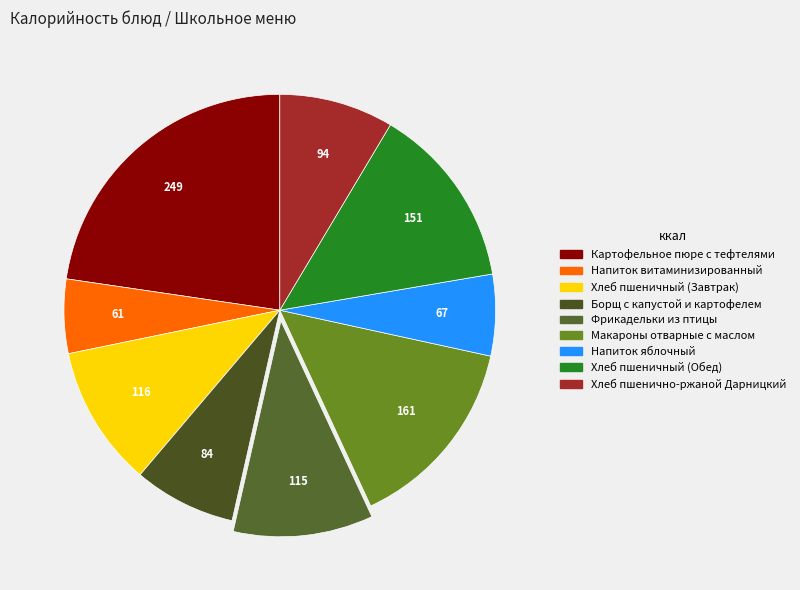

Which category has the smallest portion of the pie?

Напиток витаминизированный